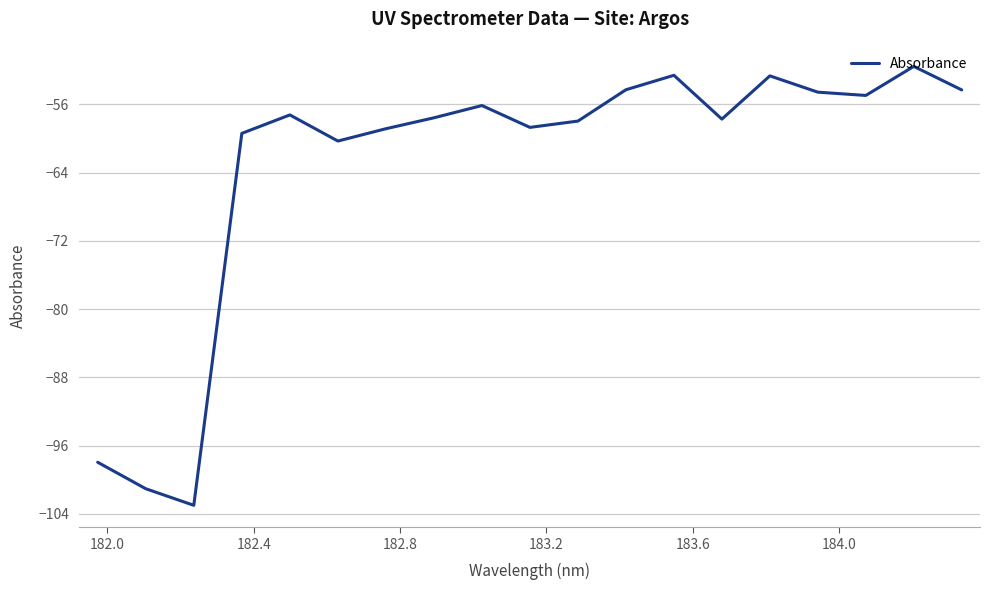

What is the difference between the maximum and minimum values?

51.4